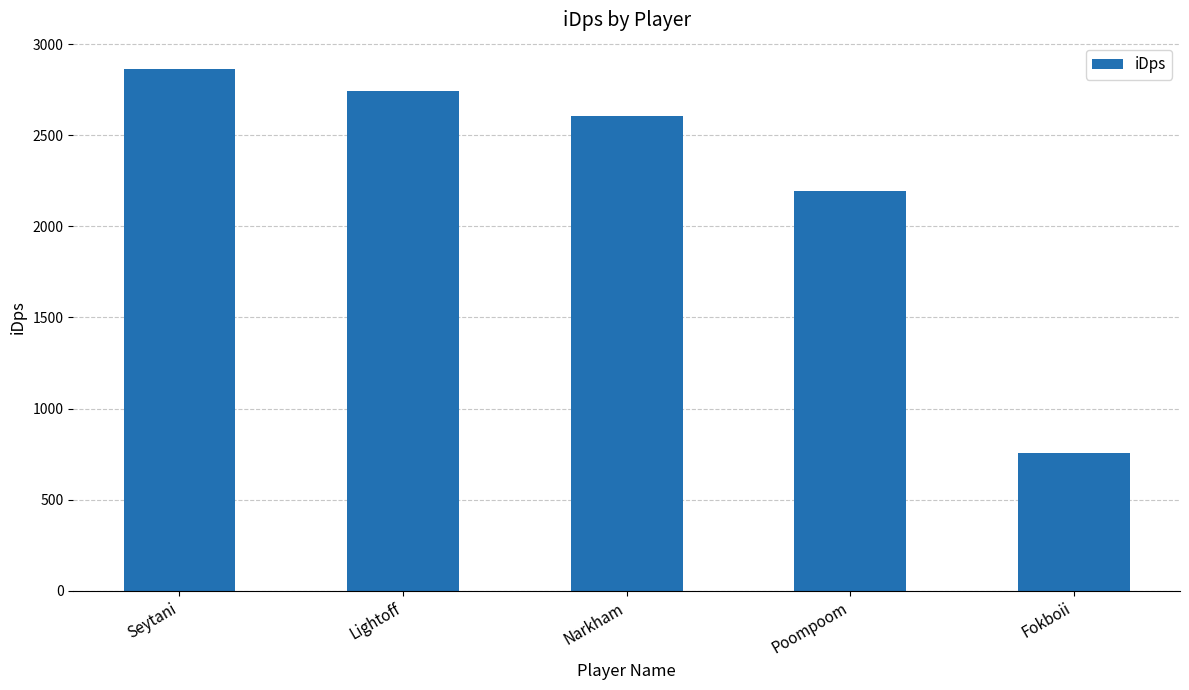

How many categories are shown in the chart?

5